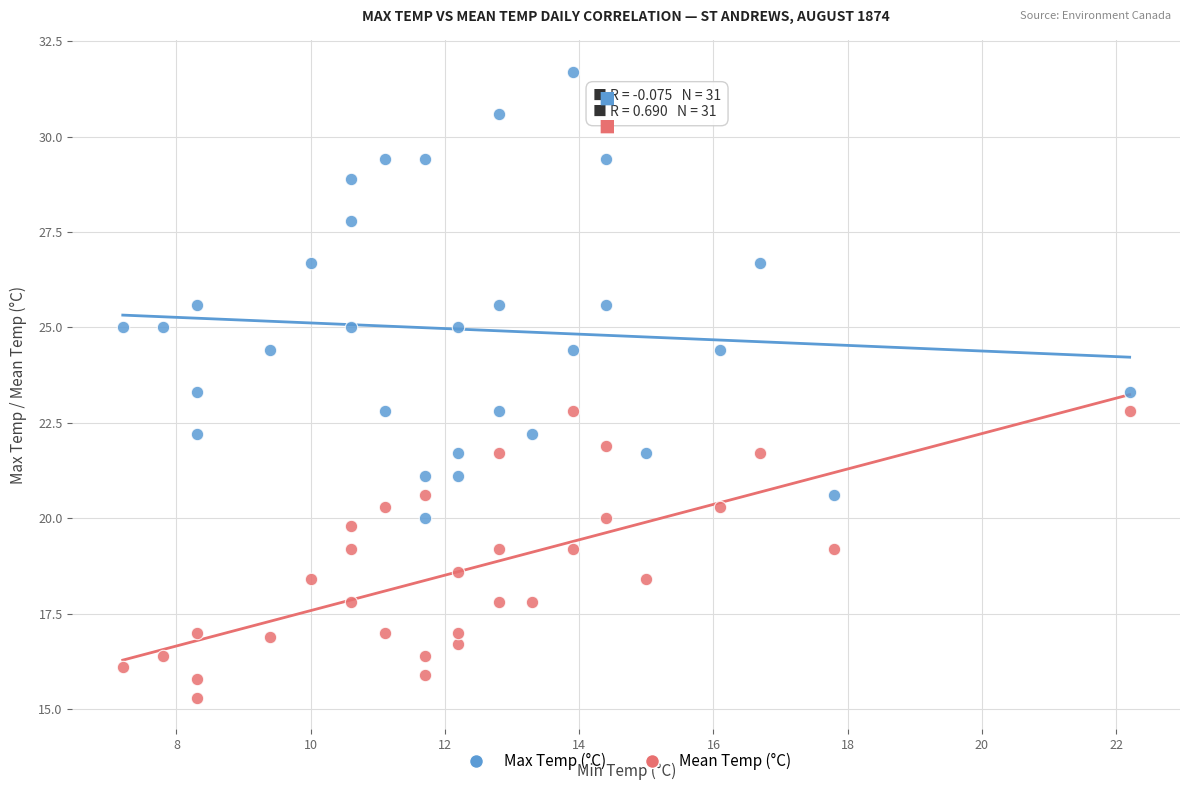

Which series contains the highest Y value?

Max Temp (°C)